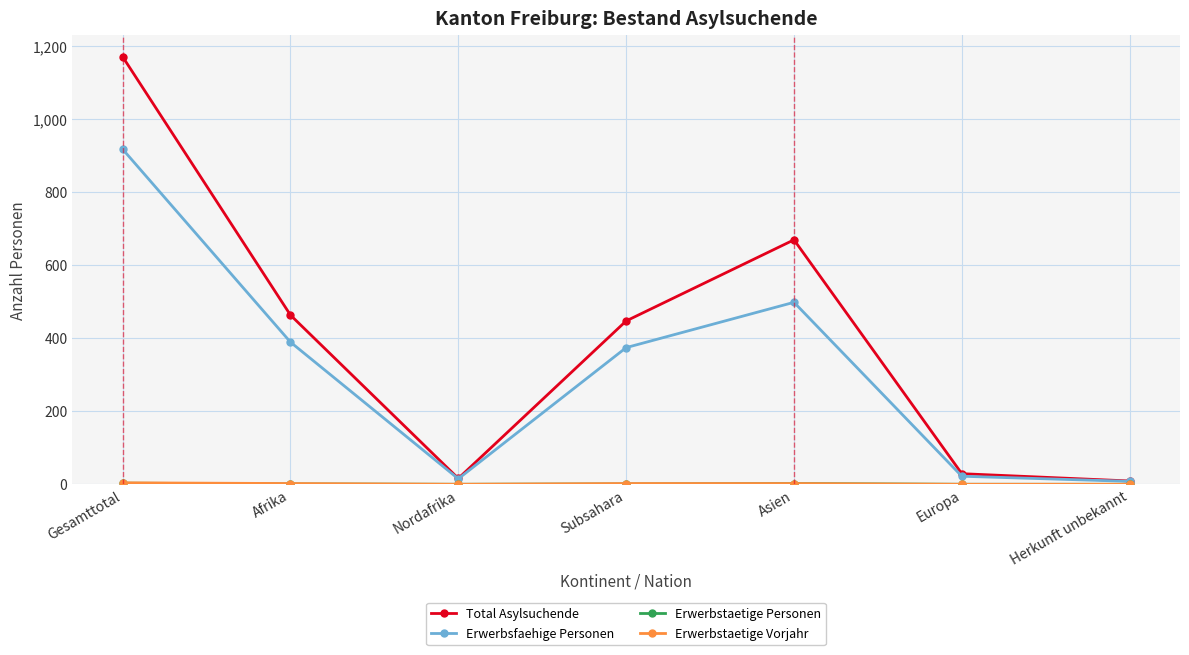

Where is the first local maximum for Total Asylsuchende?

Asien